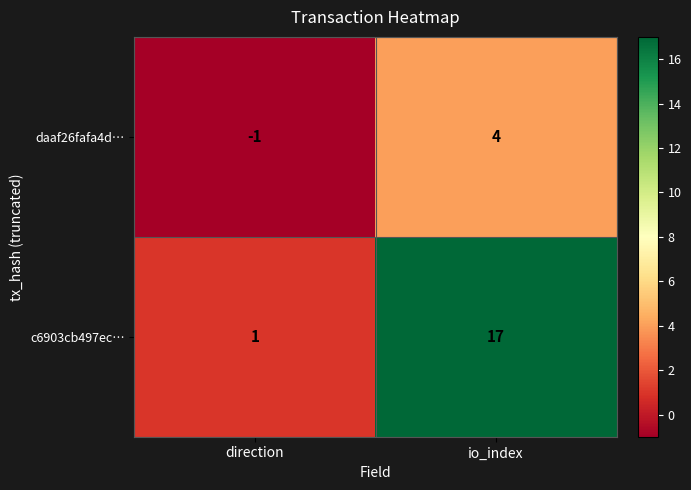

What is the maximum value shown in the chart?

17